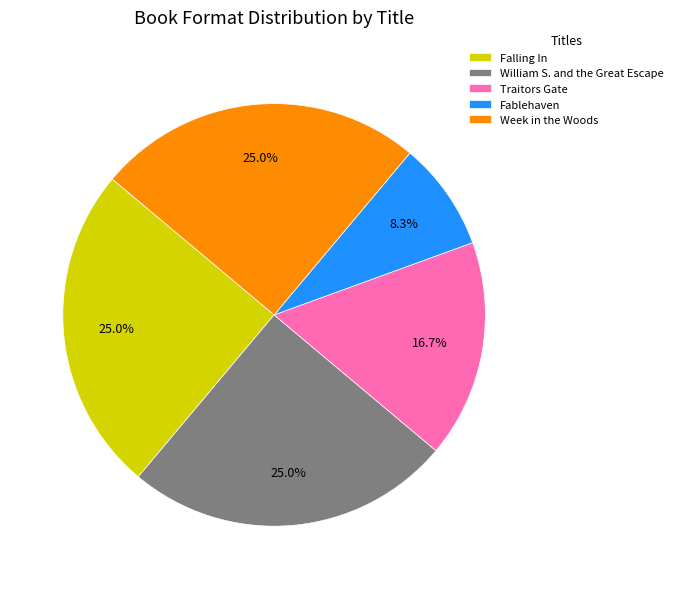

What percentage is NOT represented by Traitors Gate?

83.3%